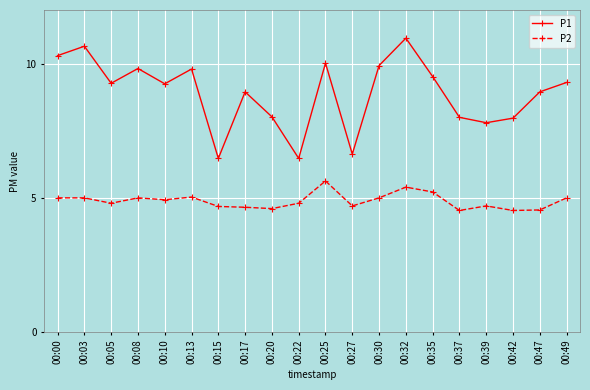

How many series are shown in this chart?

2